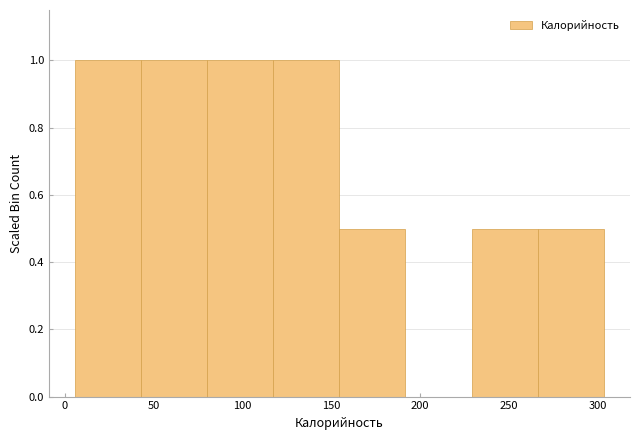

Reading left to right, list every bar in this chart as the range it spans on the x-axis followed by its height. Neither the bar edges nor the heights are printed on the chart, so give them approximately, as read against the axes.

5 to 45: 1.0
45 to 80: 1.0
80 to 115: 1.0
115 to 155: 1.0
155 to 190: 0.5
190 to 230: 0
230 to 265: 0.5
265 to 305: 0.5